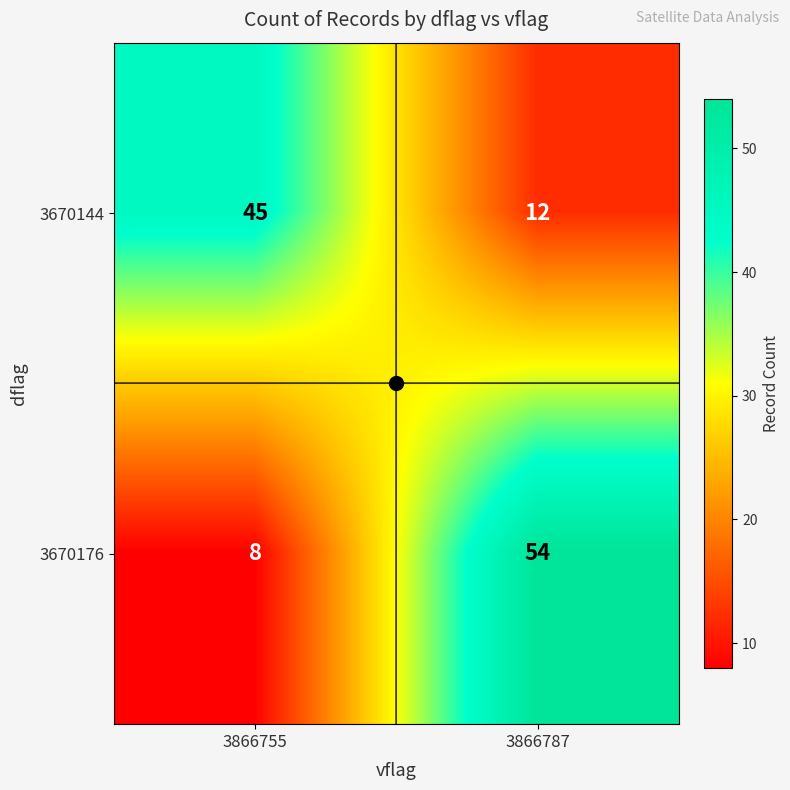

Read the 3670176 value at 3866787, to the nearest 5.

55